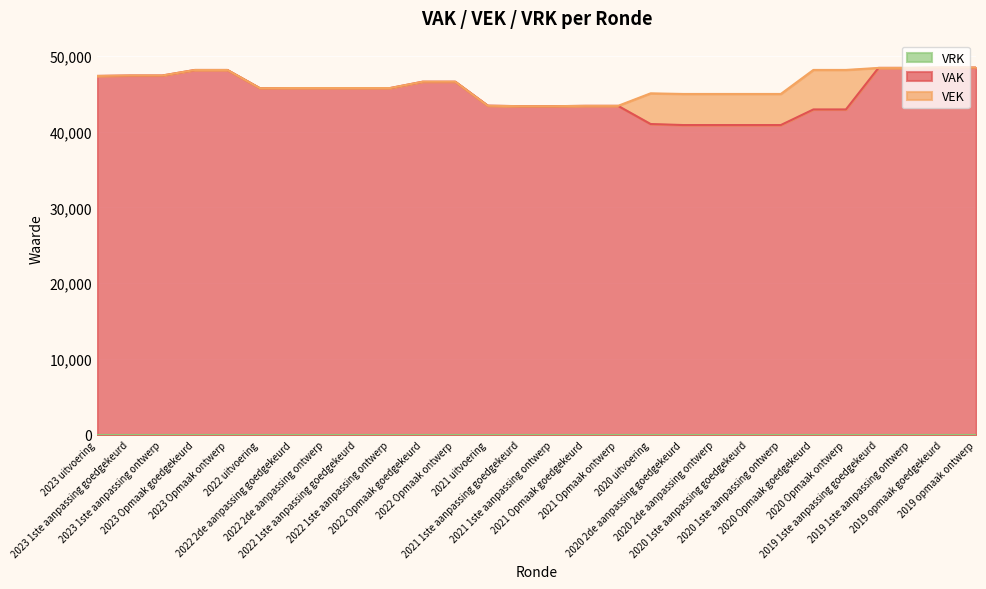

Between 2020 2de aanpassing goedgekeurd and 2020 2de aanpassing ontwerp, which series saw the biggest shift?

VAK